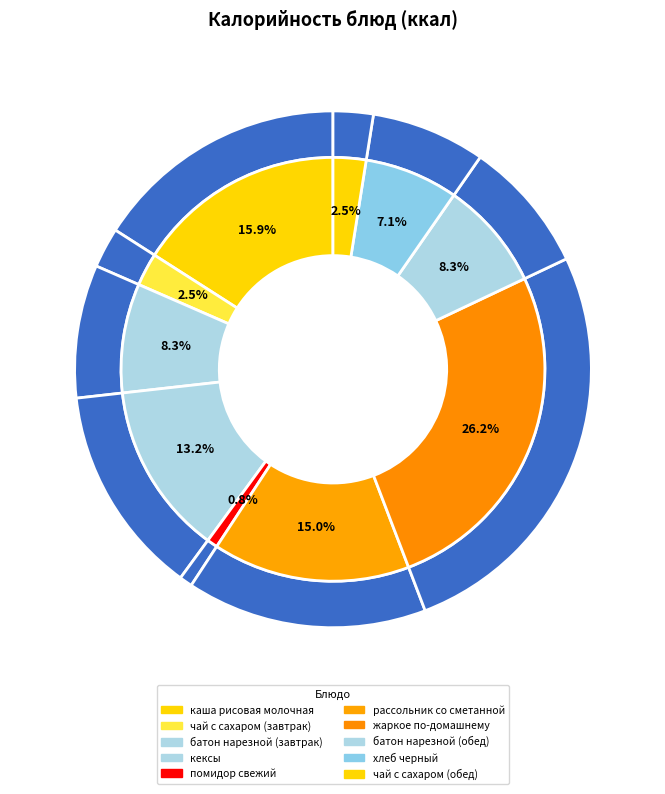

To the nearest percent, what percentage of the pie is батон нарезной (завтрак)?

8%